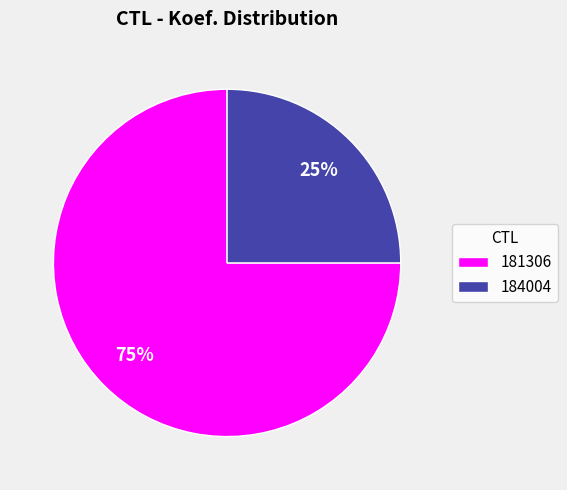

Count the number of slices in the pie.

2